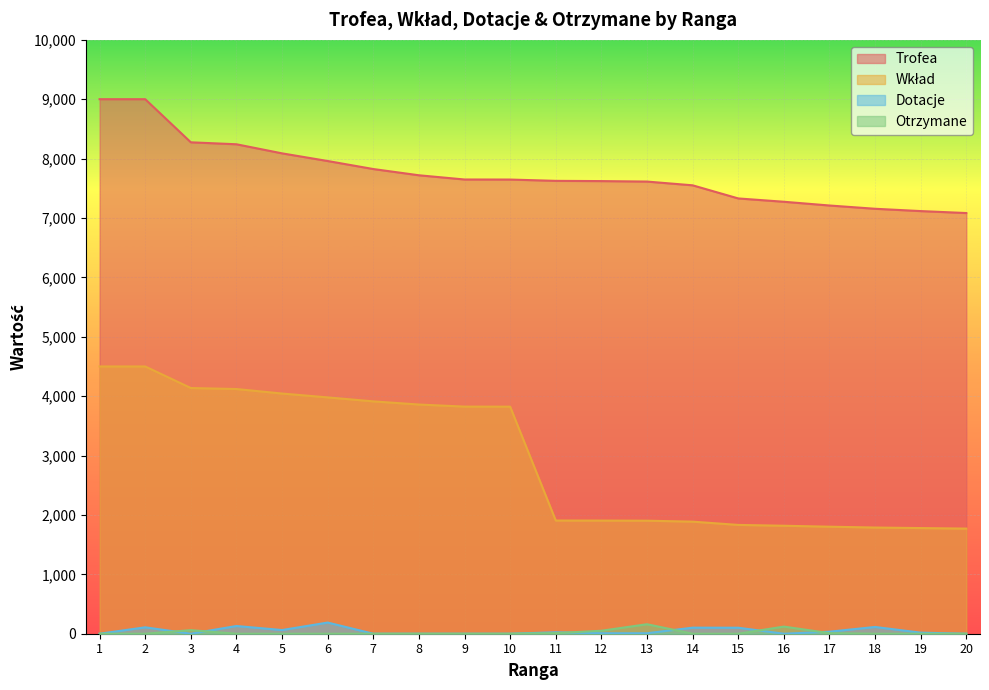

True or false: Wkład and Dotacje intersect in this chart.

False